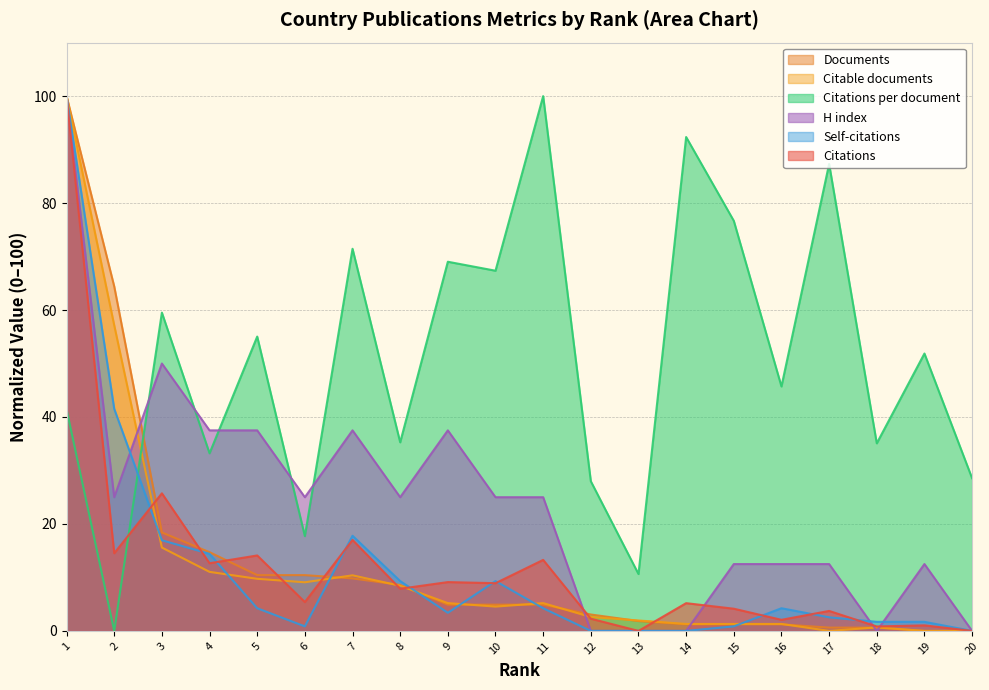

How many distinct data groups are displayed?

6